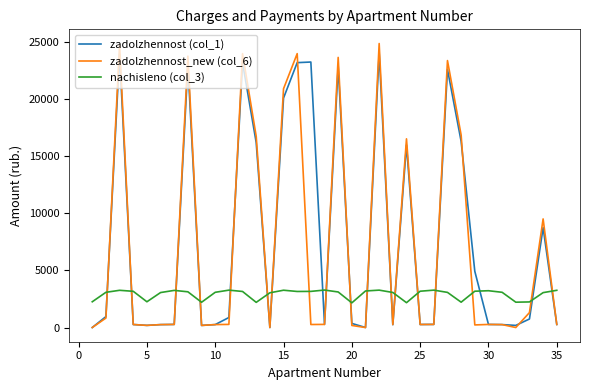

What is the difference between the second highest and minimum values in the nachisleno (col_3) series?

1114.4